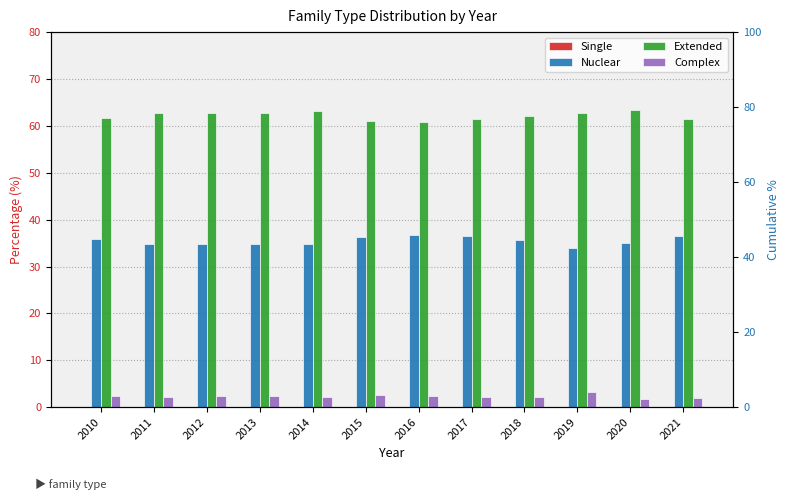

Reading left to right, extract all data points from this chart.

Single: 2010=0.1	2011=0.1	2012=0.1	2013=0.1	2014=0.1	2015=0.1	2016=0.1	2017=0.1	2018=0.1	2019=0.1	2020=0.0	2021=0.0
Nuclear: 2010=35.9	2011=34.9	2012=34.7	2013=34.9	2014=34.7	2015=36.3	2016=36.7	2017=36.5	2018=35.7	2019=34.0	2020=35.0	2021=36.5
Extended: 2010=61.7	2011=62.7	2012=62.8	2013=62.7	2014=63.1	2015=61.0	2016=60.8	2017=61.4	2018=62.0	2019=62.8	2020=63.3	2021=61.5
Complex: 2010=2.3	2011=2.2	2012=2.4	2013=2.3	2014=2.2	2015=2.6	2016=2.4	2017=2.1	2018=2.2	2019=3.2	2020=1.7	2021=2.0